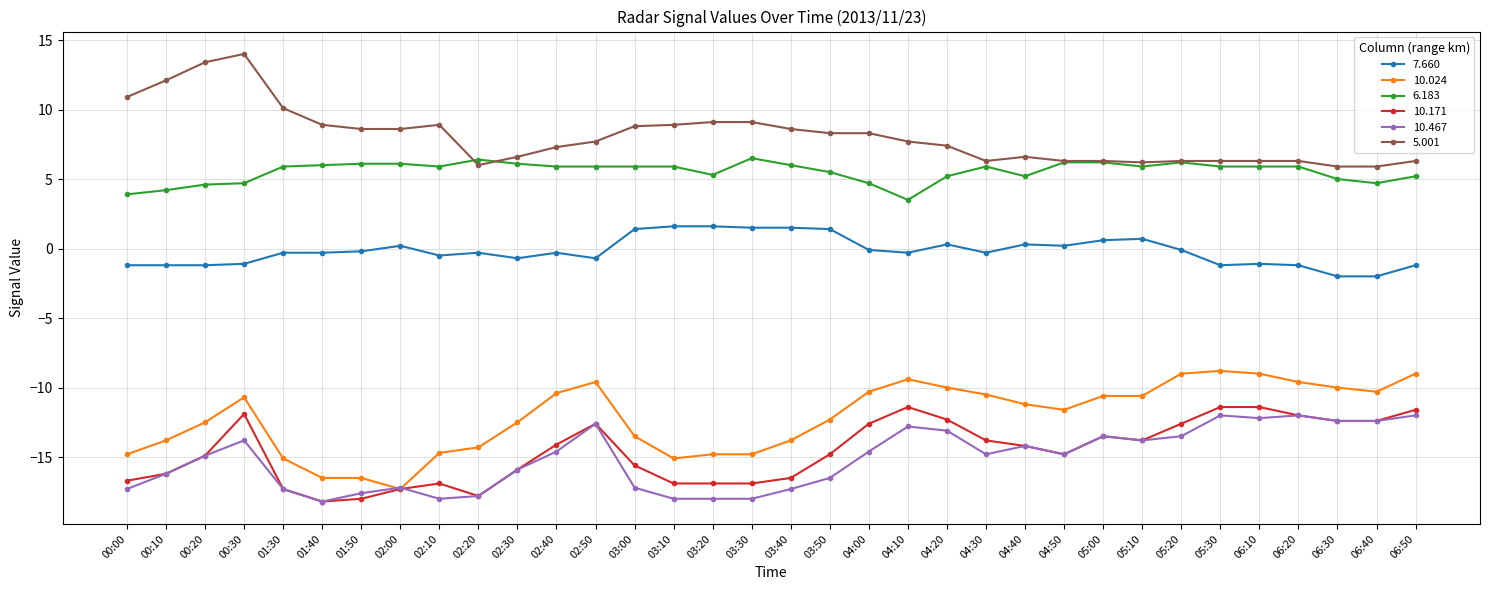

What is the difference between the second highest and minimum values in the 10.171 series?

6.8